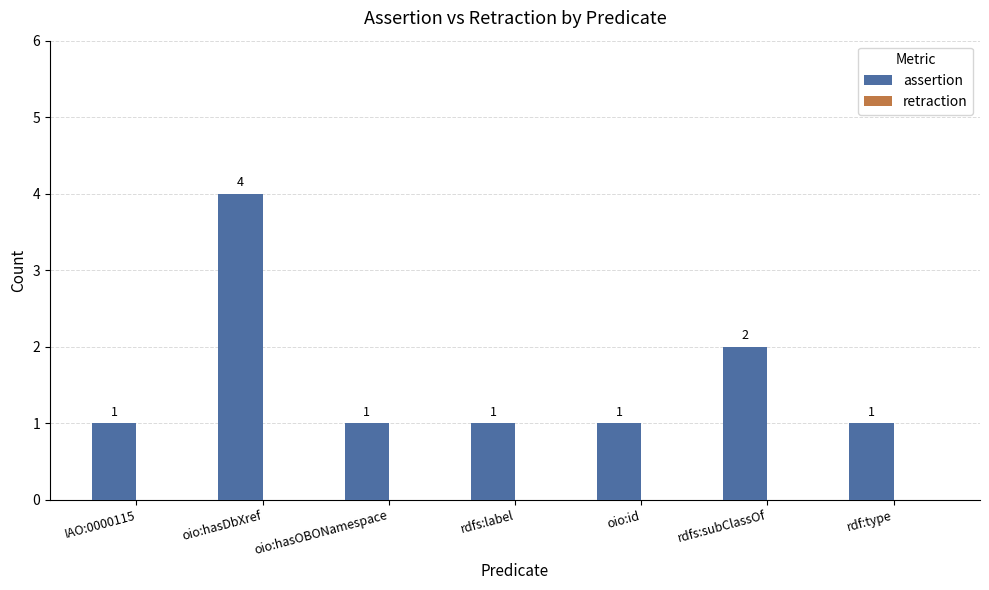

Where is the data nearest to the value 2?

rdfs:subClassOf